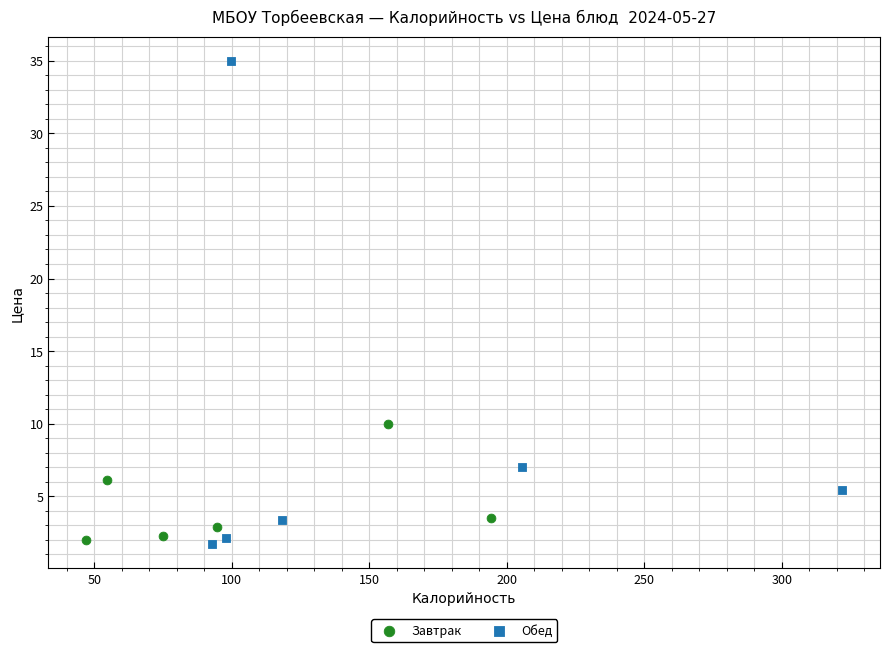

Which series has the largest Y range (max minus min)?

Обед